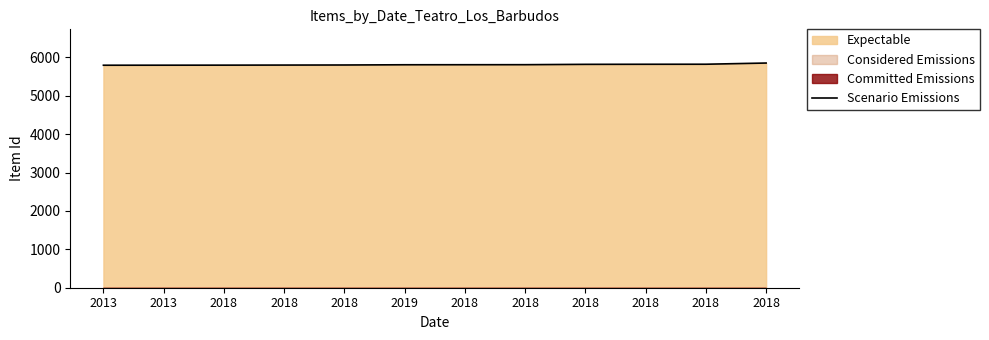

How many values are below 5810?

6